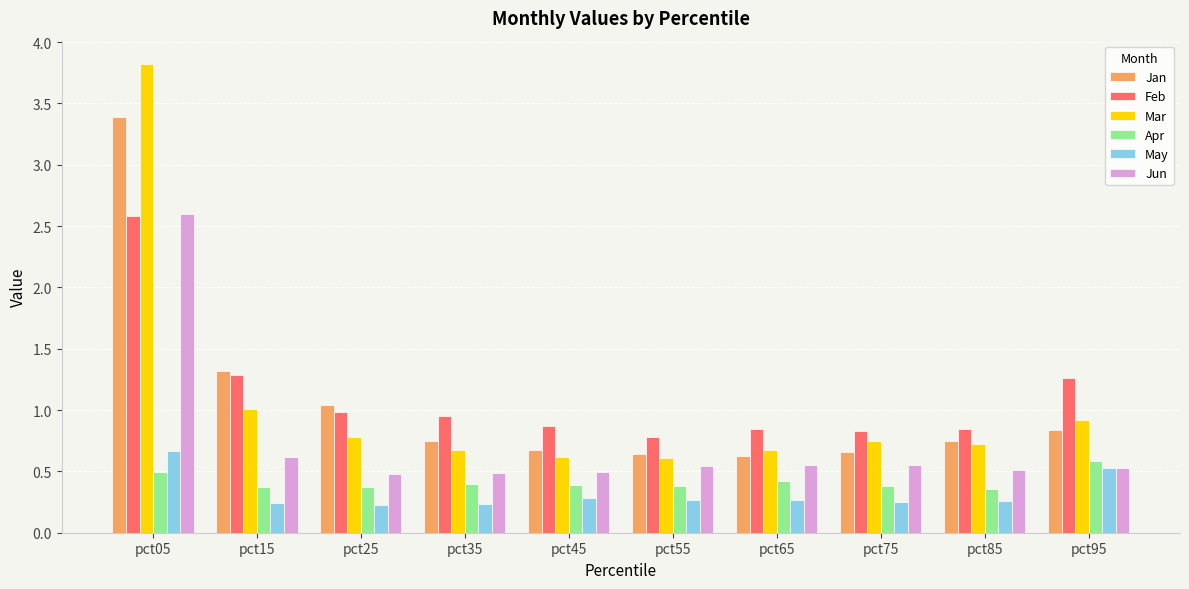

At which label is Mar closest to 2?

pct15